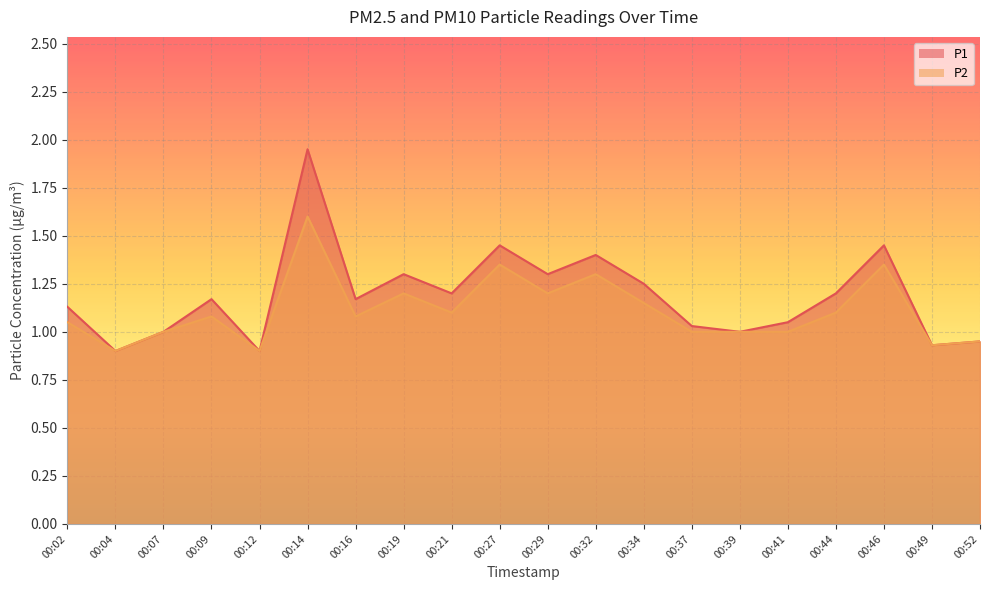

True or false: P2 and P1 cross at least once.

False